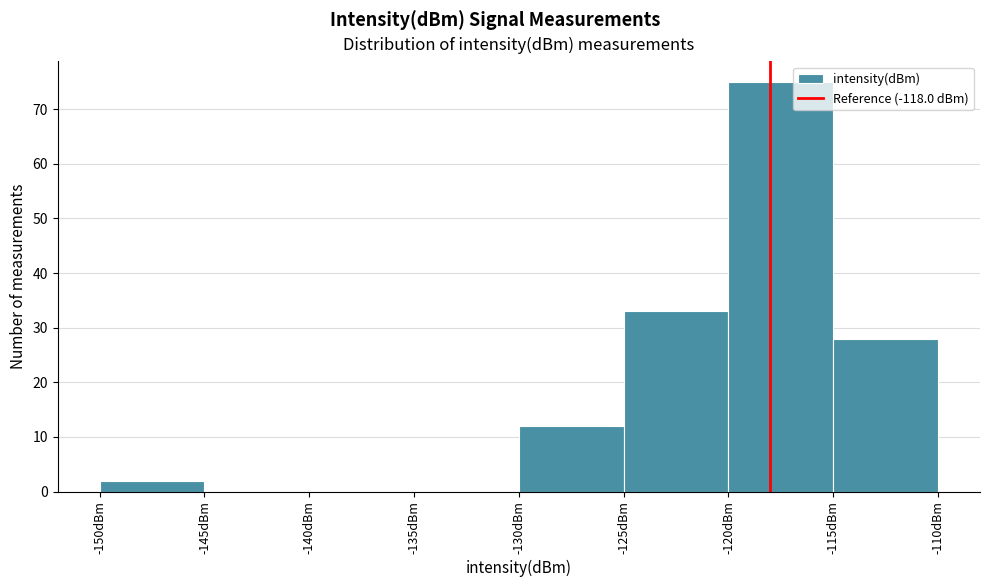

What is the height of the bar covering -130 to -125 on the x-axis? The values are not printed on the chart, so give them approximately, as read against the axis.

12